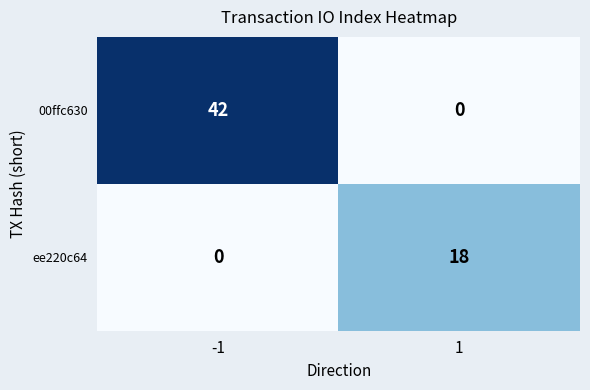

What is the spread (max minus min) of values at -1?

42